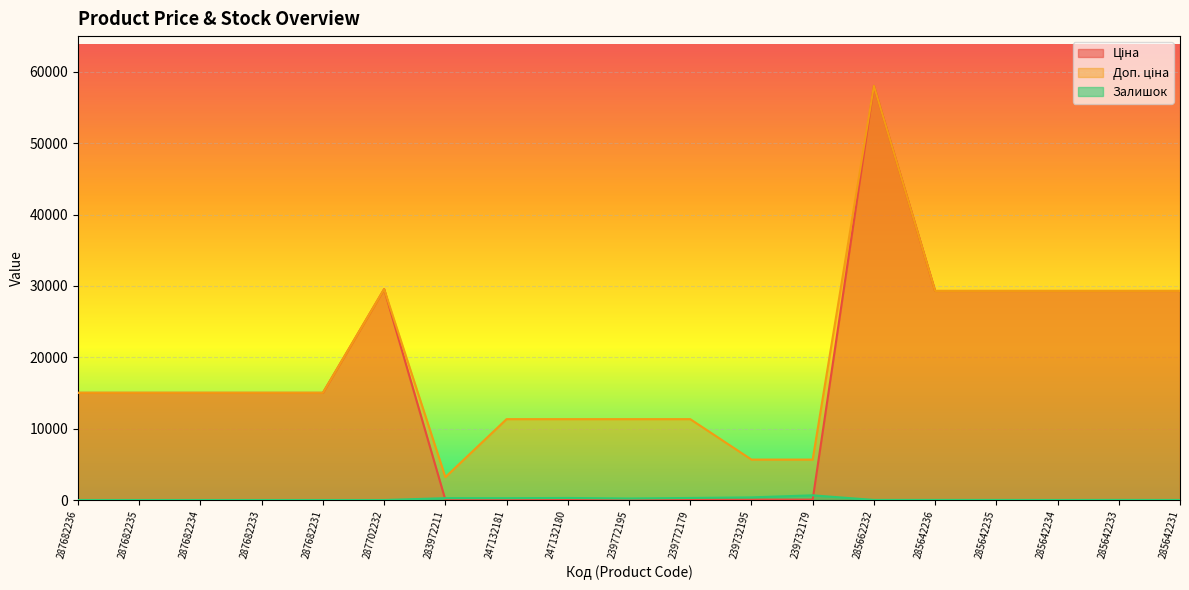

At how many categories does at least one series exceed 32115?

1